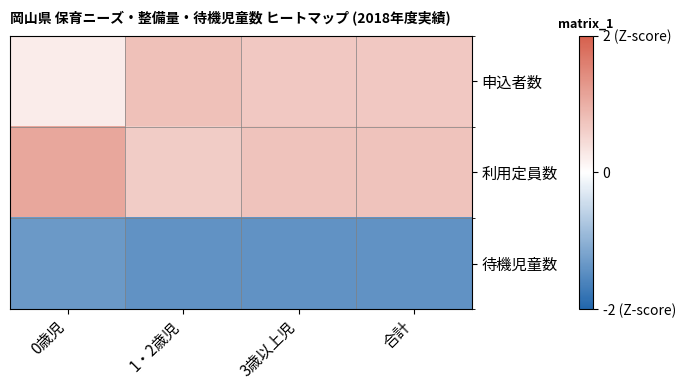

What is the greatest value displayed?

1.1